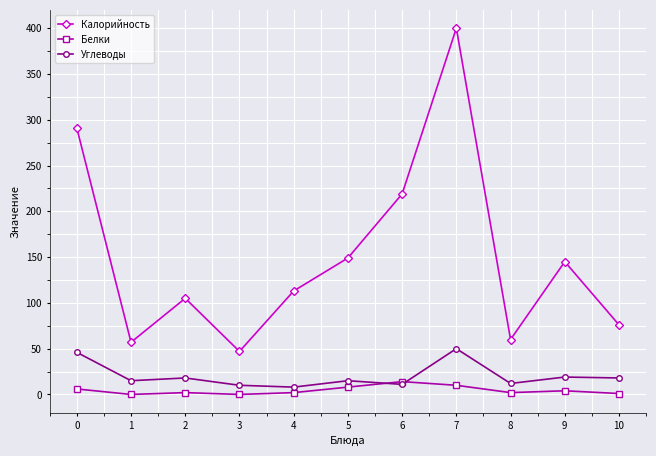

At which category is the sum across all series the highest?

7